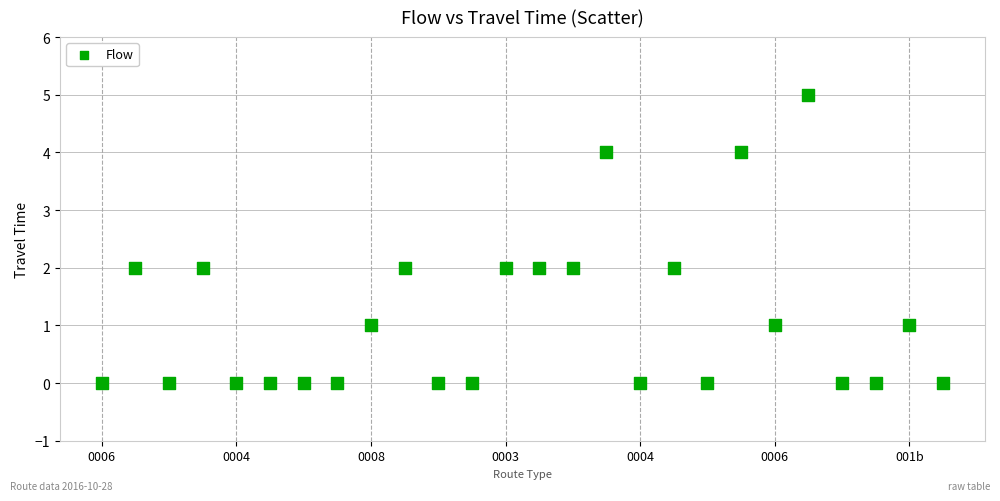

What is the range of Y values (max minus min)?

5